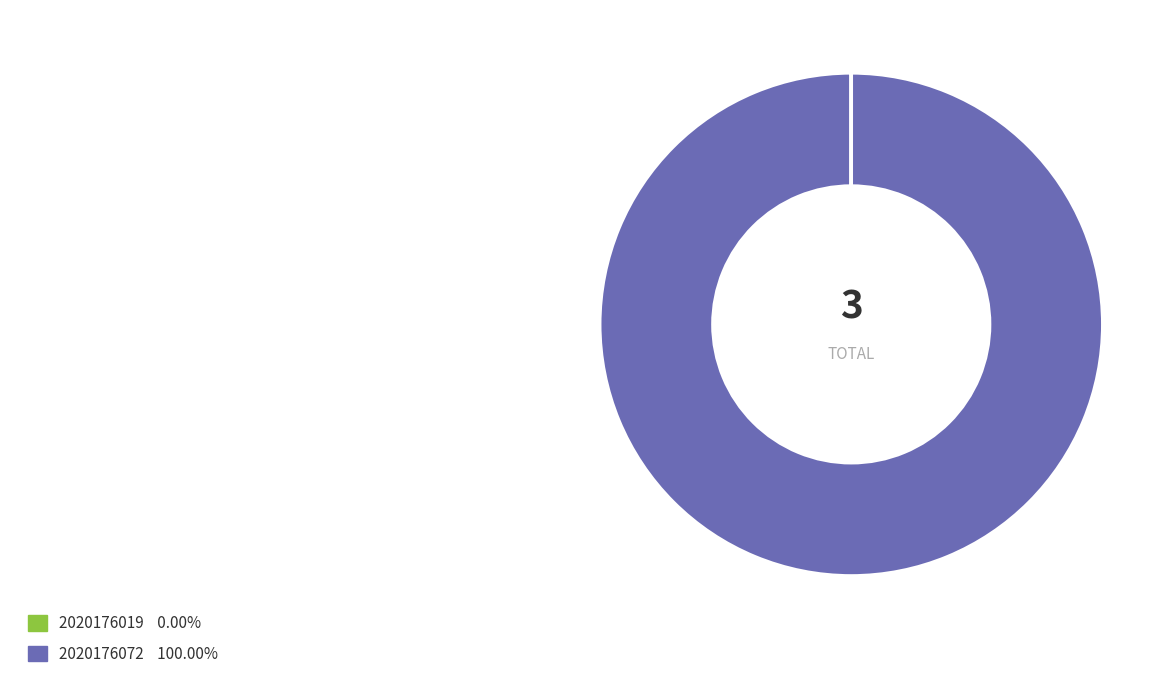

Which slice represents more than half of the pie?

2020176072